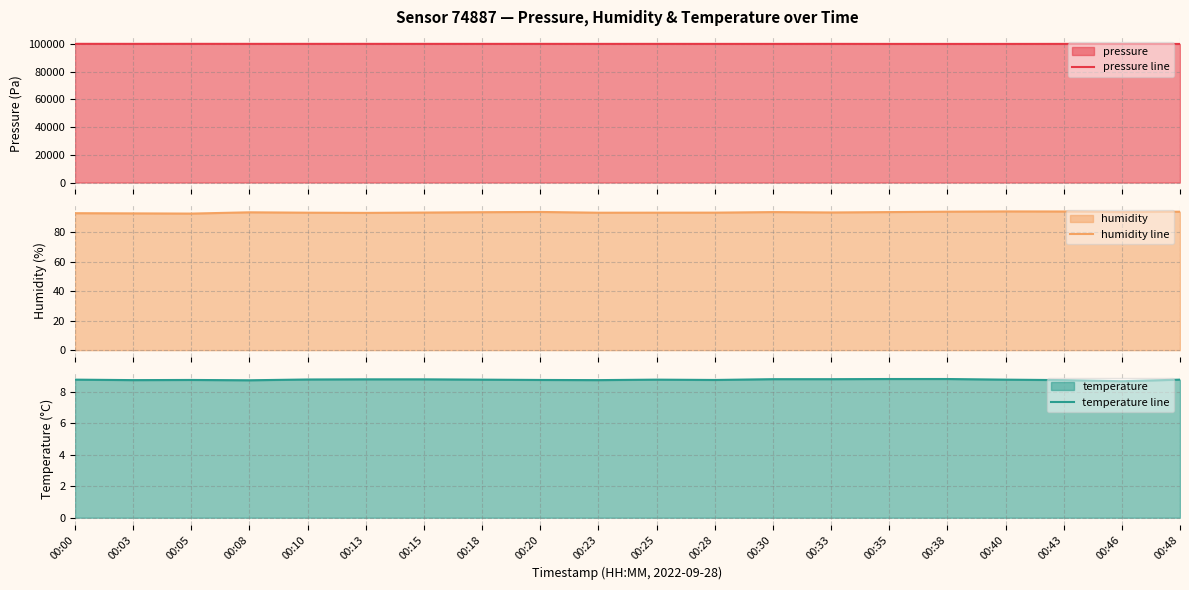

The pressure line series shows 100114.5 at 00:43. True or false?

True